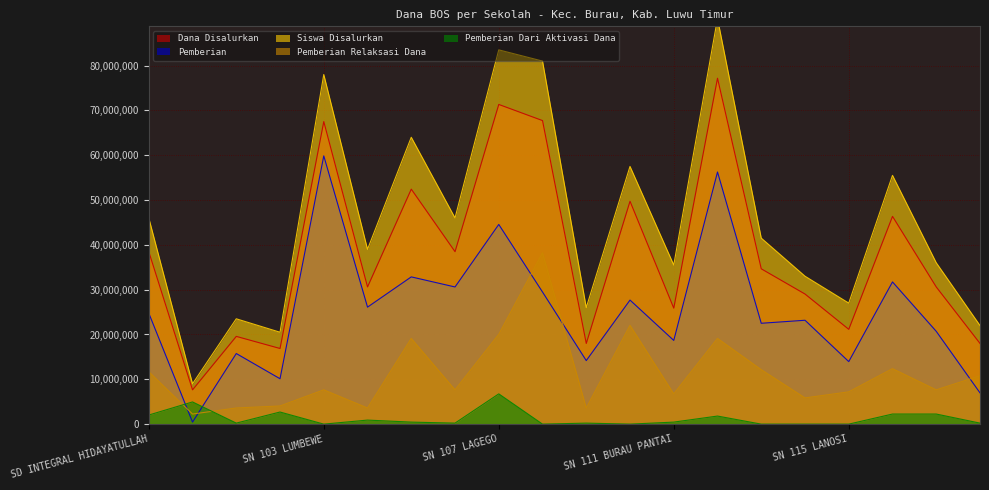

What is the minimum value for Dana Disalurkan?

7650000